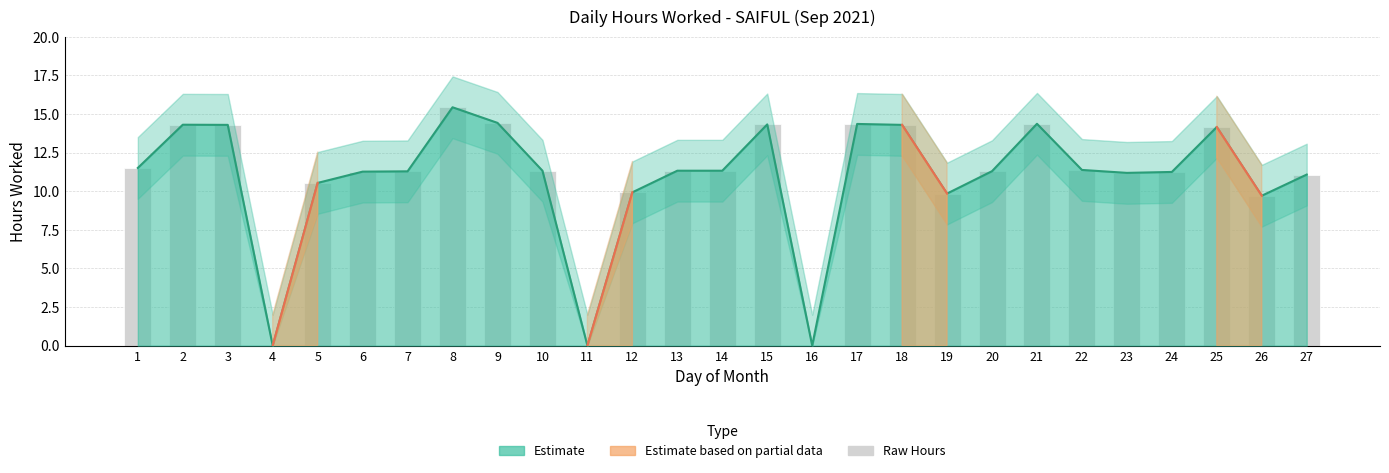

What is the ratio of the value at 19 to the value at 1?

0.9